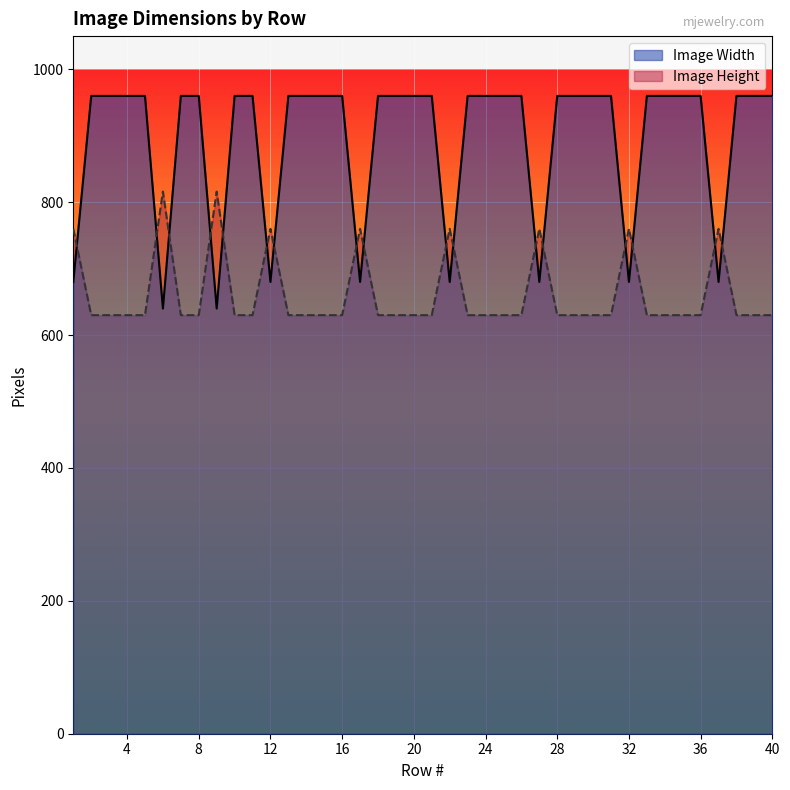

At which category does the chart reach its peak across all series?

2